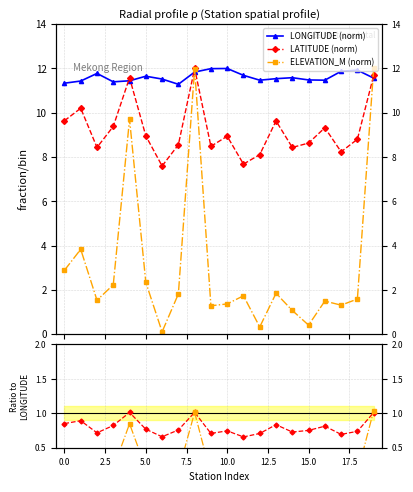

True or false: ELEV/LON has more than 1 interior local peaks.

True